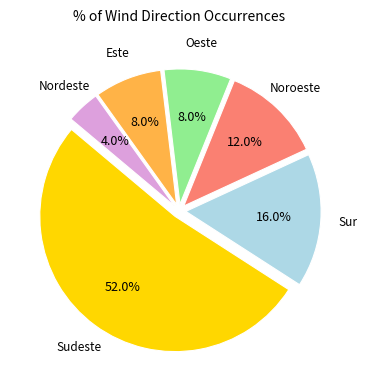

How many slices are in this pie chart?

6